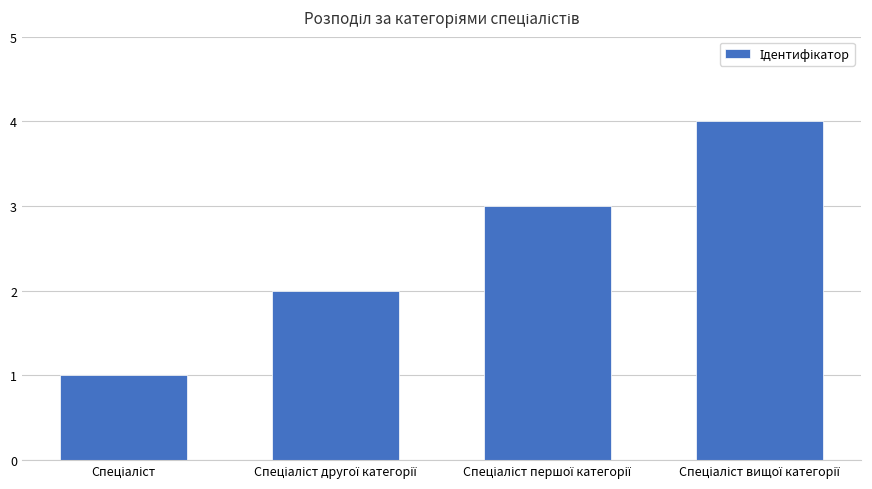

What is the sum of all values?

10